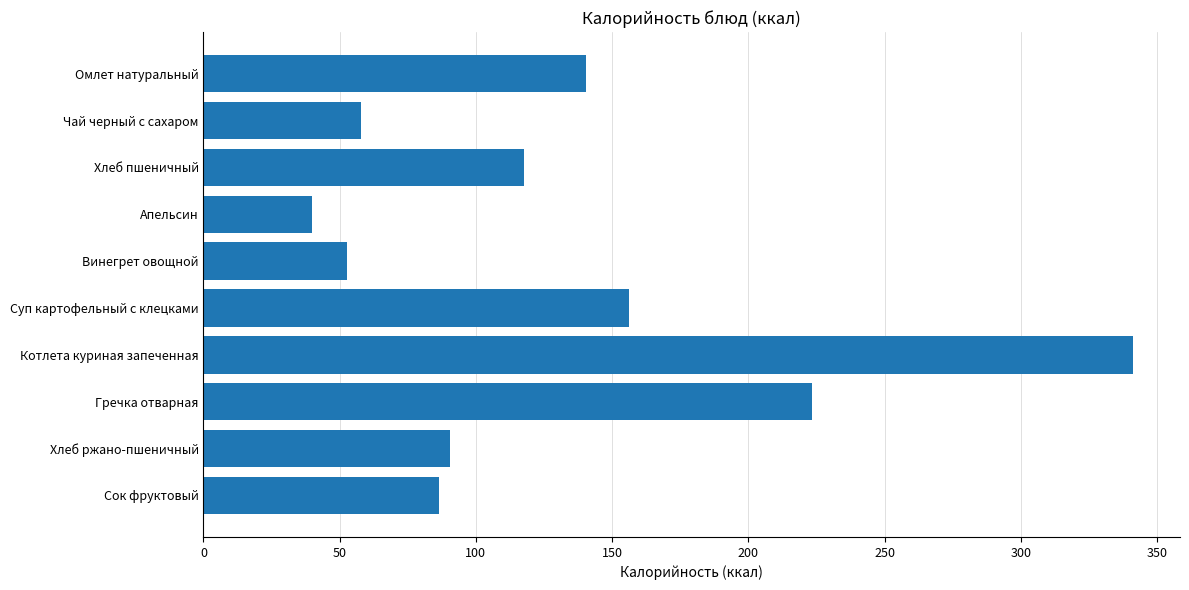

What is the change in value from Омлет натуральный to Хлеб пшеничный?

-22.8